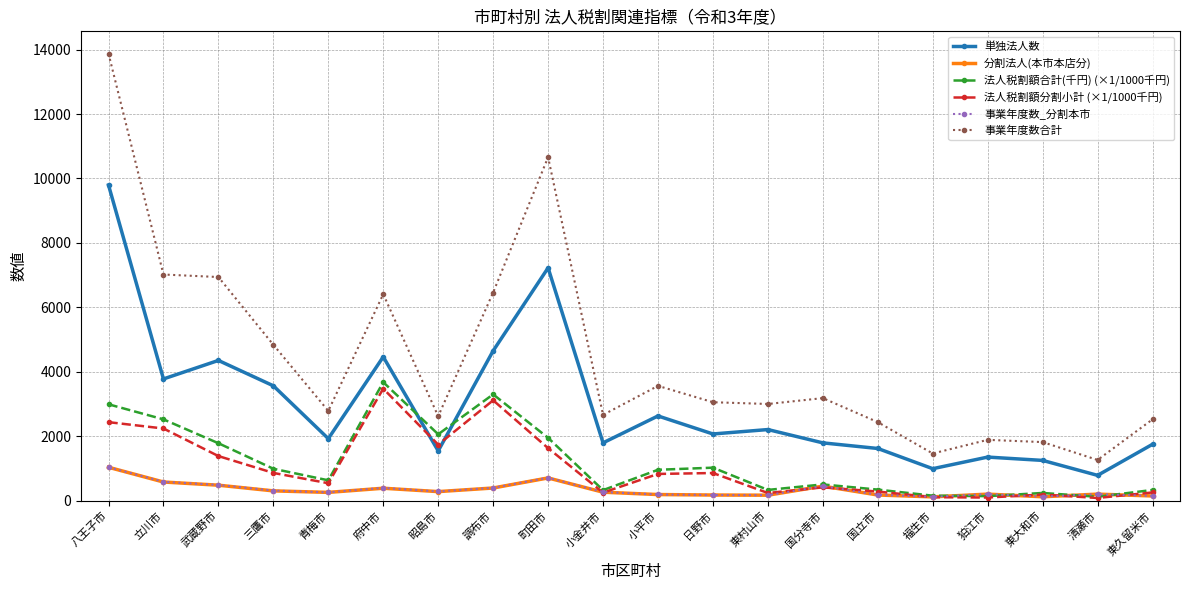

What are all the series names shown in the legend?

単独法人数, 分割法人(本市本店分), 法人税割額合計(千円) (×1/1000千円), 法人税割額分割小計 (×1/1000千円), 事業年度数_分割本市, 事業年度数合計